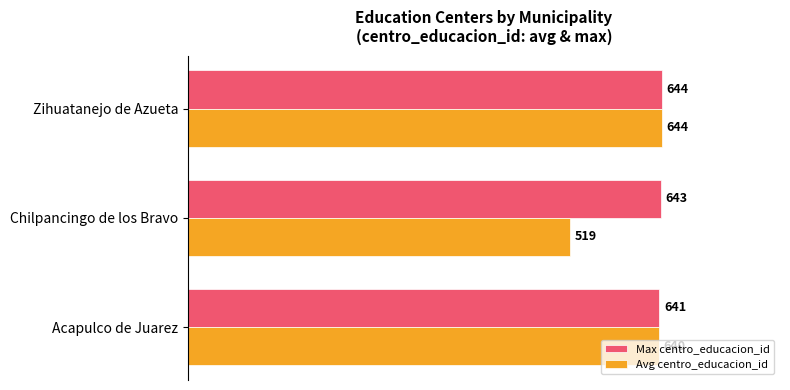

List the series in order of their overall mean, lowest first.

Avg centro_educacion_id, Max centro_educacion_id